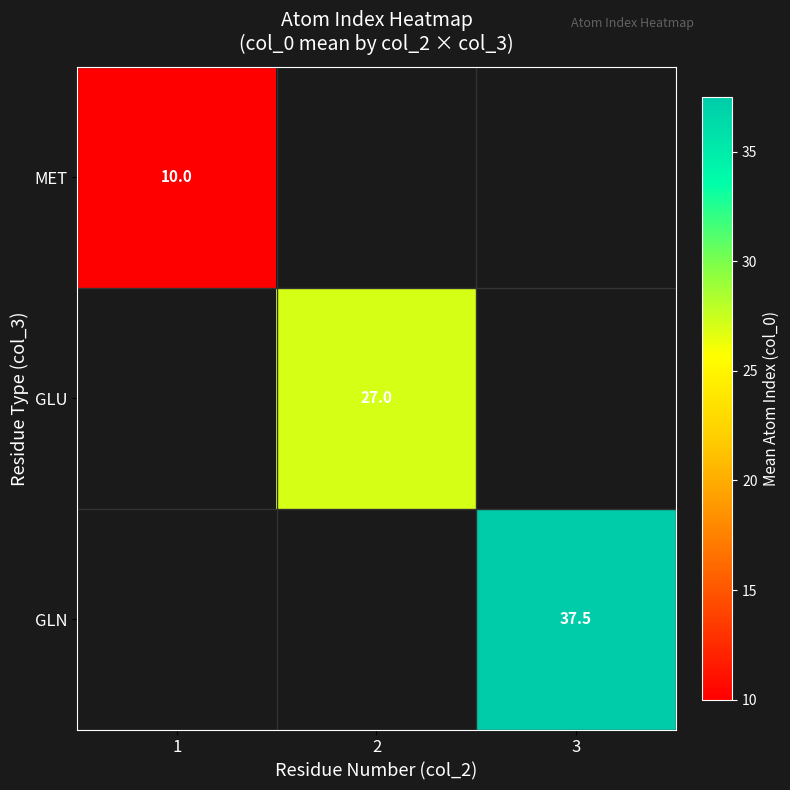

The GLN series shows 55.0 at 3. True or false?

False